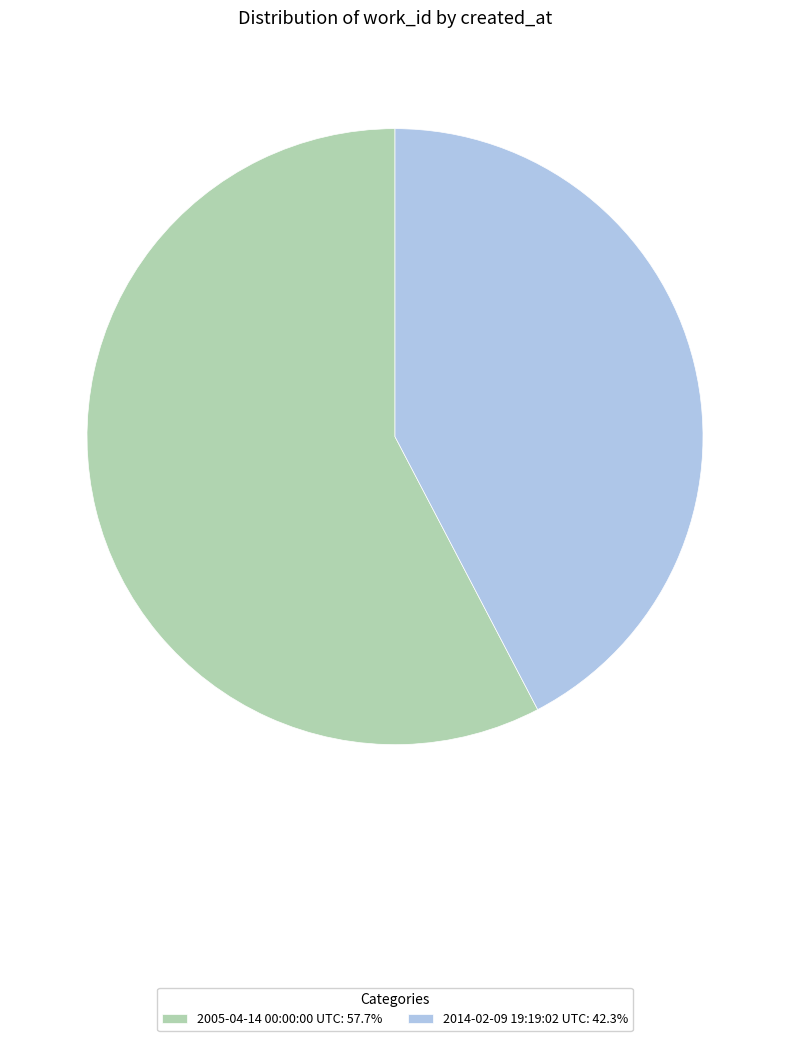

Is 2014-02-09 19:19:02 UTC the majority of the pie?

No